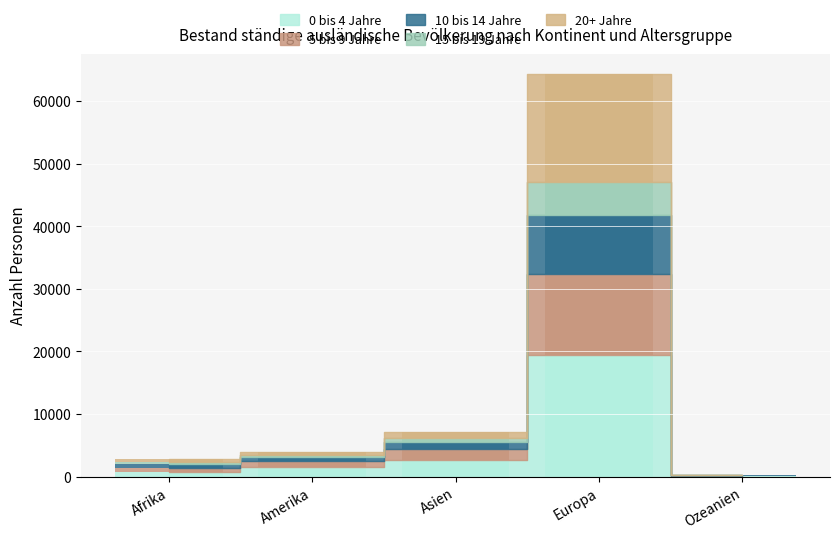

How many series are shown in this chart?

5